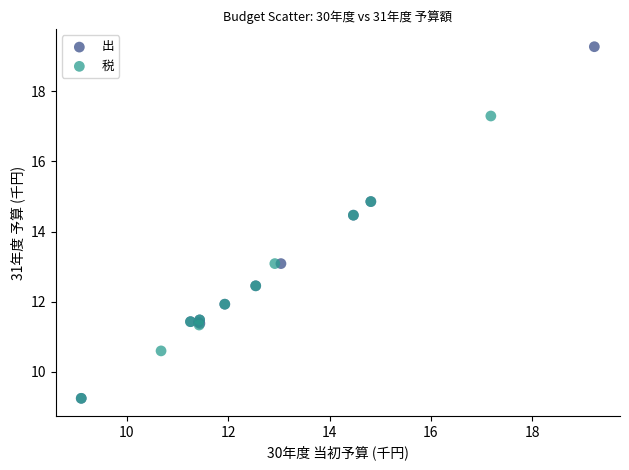

Which series has the largest Y range (max minus min)?

出